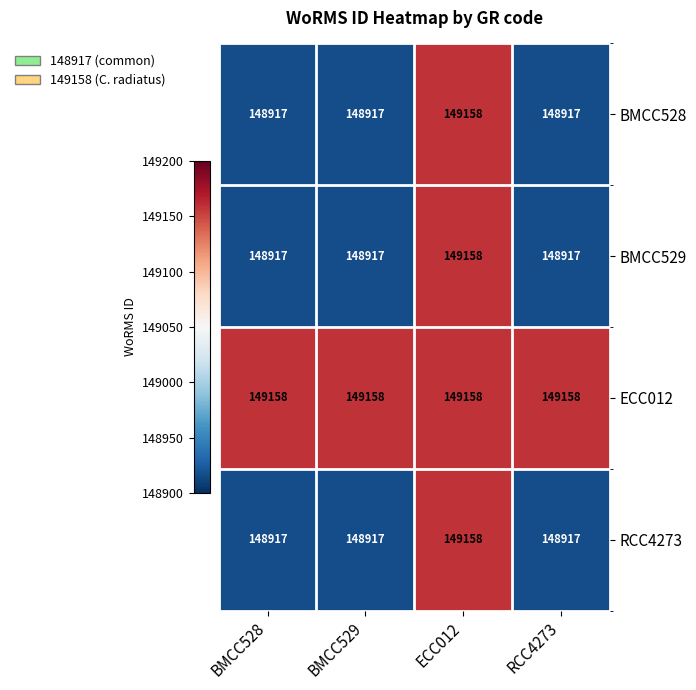

Reading left to right, list all the values displayed in this chart.

BMCC528: 148917	148917	149158	148917
BMCC529: 148917	148917	149158	148917
ECC012: 149158	149158	149158	149158
RCC4273: 148917	148917	149158	148917